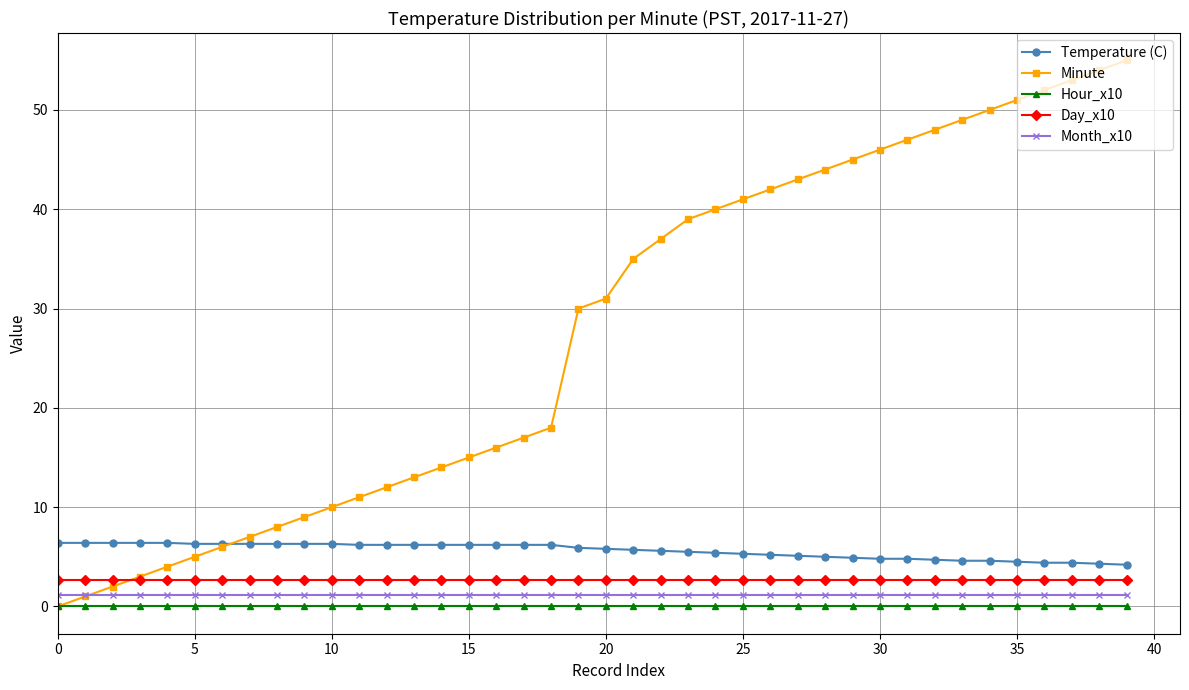

What is the minimum value for Day_x10?

2.7